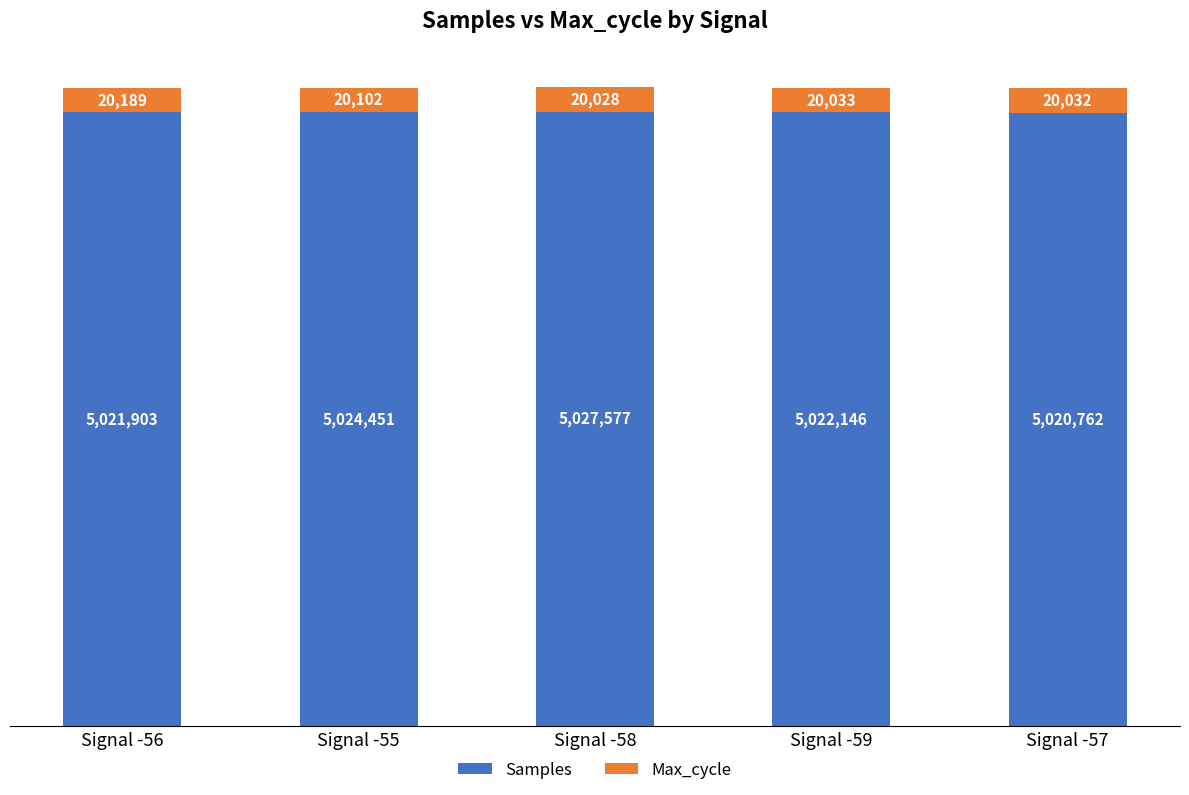

How many bars are there in total?

5